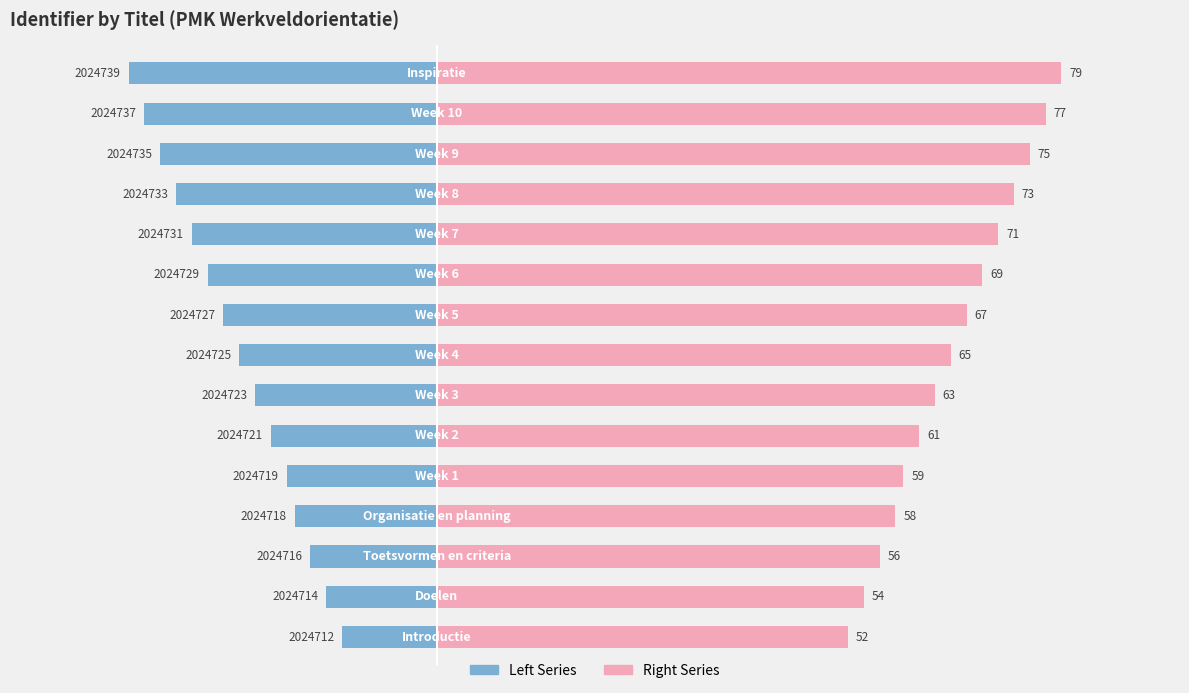

What is the greatest value displayed?

79